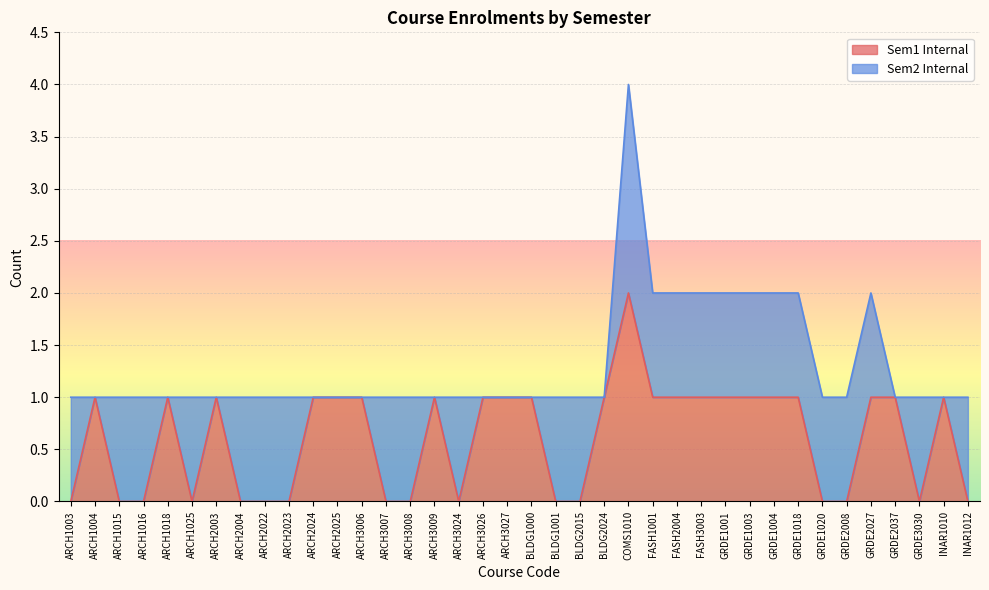

Which label corresponds to the smallest value in the chart?

ARCH1003